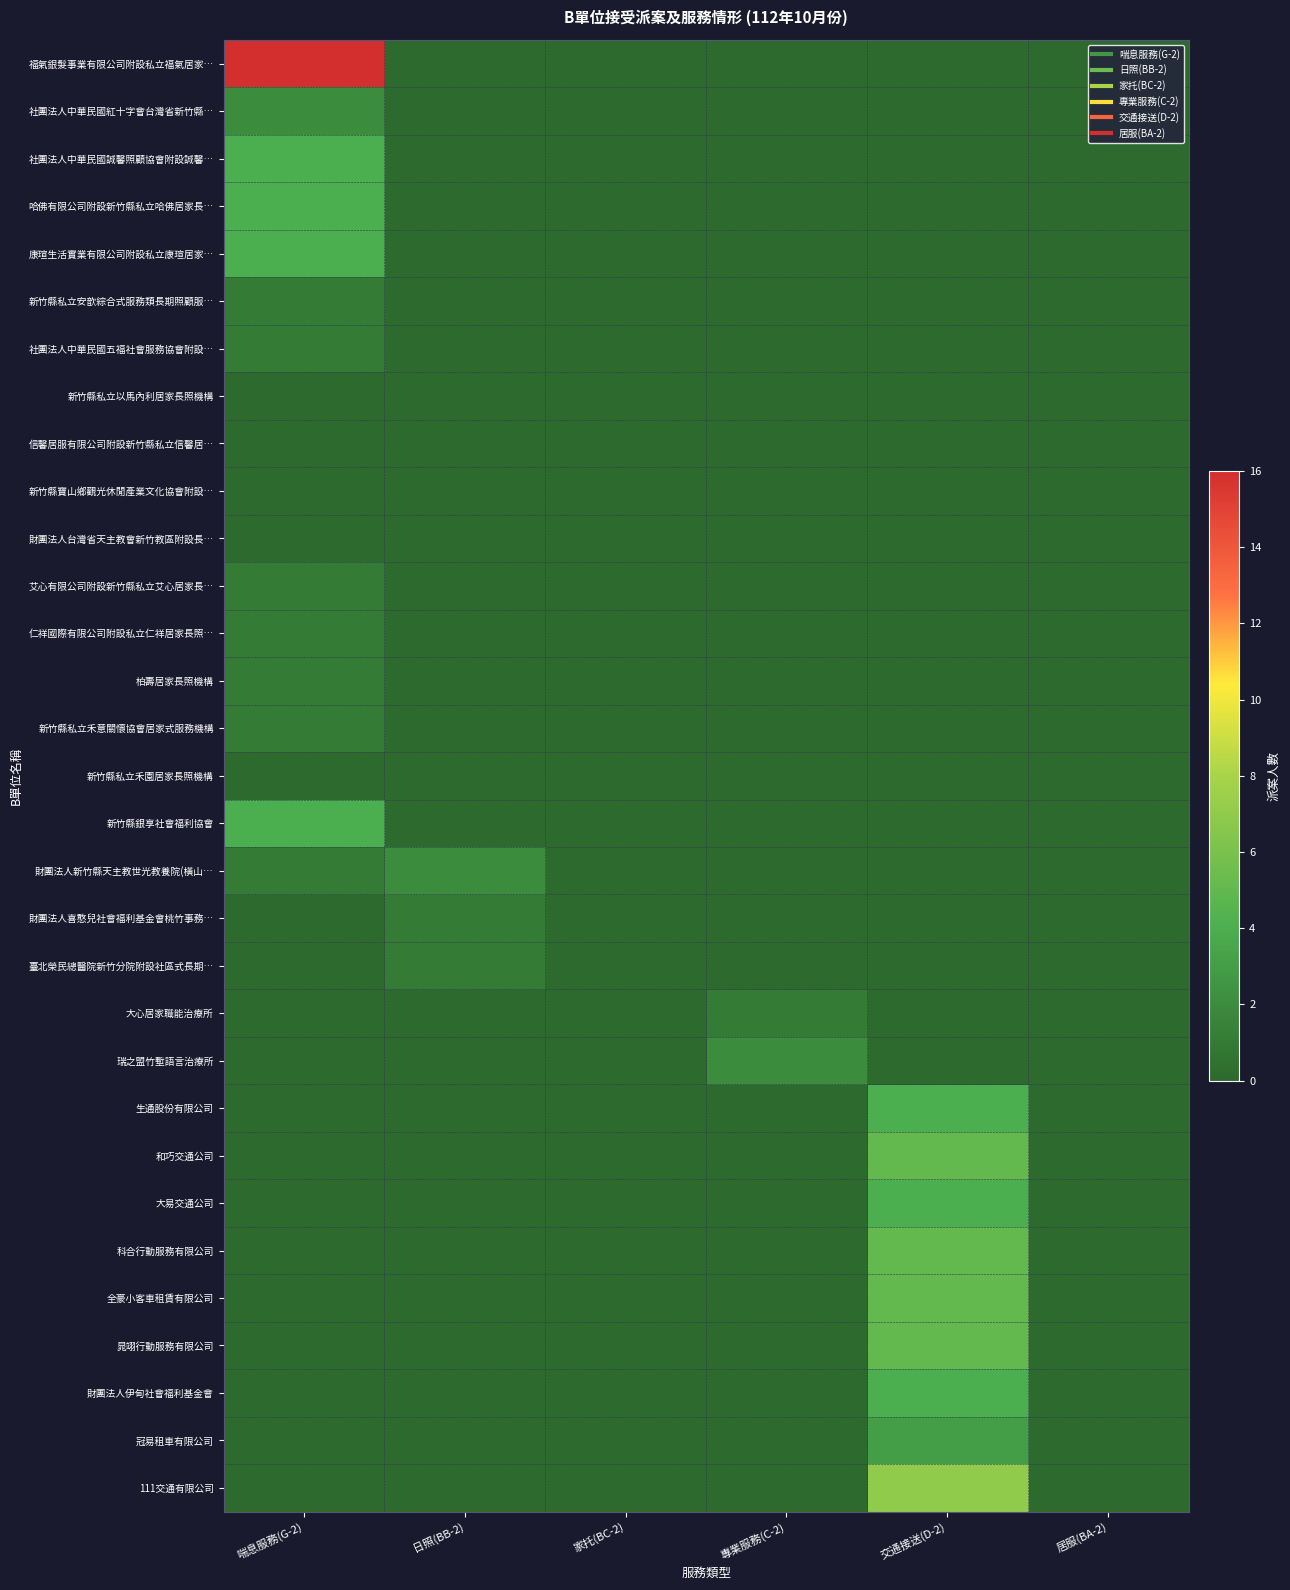

Reading left to right, what are all the values shown in this chart?

福氣銀髮事業有限公司附設私立福氣居家…: 喘息服務(G-2)=16	日照(BB-2)=0	家托(BC-2)=0	專業服務(C-2)=0	交通接送(D-2)=0	居服(BA-2)=0
社團法人中華民國紅十字會台灣省新竹縣…: 喘息服務(G-2)=2	日照(BB-2)=0	家托(BC-2)=0	專業服務(C-2)=0	交通接送(D-2)=0	居服(BA-2)=0
社團法人中華民國誠馨照顧協會附設誠馨…: 喘息服務(G-2)=4	日照(BB-2)=0	家托(BC-2)=0	專業服務(C-2)=0	交通接送(D-2)=0	居服(BA-2)=0
哈佛有限公司附設新竹縣私立哈佛居家長…: 喘息服務(G-2)=4	日照(BB-2)=0	家托(BC-2)=0	專業服務(C-2)=0	交通接送(D-2)=0	居服(BA-2)=0
康瑄生活實業有限公司附設私立康瑄居家…: 喘息服務(G-2)=4	日照(BB-2)=0	家托(BC-2)=0	專業服務(C-2)=0	交通接送(D-2)=0	居服(BA-2)=0
新竹縣私立安歆綜合式服務類長期照顧服…: 喘息服務(G-2)=1	日照(BB-2)=0	家托(BC-2)=0	專業服務(C-2)=0	交通接送(D-2)=0	居服(BA-2)=0
社團法人中華民國五福社會服務協會附設…: 喘息服務(G-2)=1	日照(BB-2)=0	家托(BC-2)=0	專業服務(C-2)=0	交通接送(D-2)=0	居服(BA-2)=0
新竹縣私立以馬內利居家長照機構: 喘息服務(G-2)=0	日照(BB-2)=0	家托(BC-2)=0	專業服務(C-2)=0	交通接送(D-2)=0	居服(BA-2)=0
信馨居服有限公司附設新竹縣私立信馨居…: 喘息服務(G-2)=0	日照(BB-2)=0	家托(BC-2)=0	專業服務(C-2)=0	交通接送(D-2)=0	居服(BA-2)=0
新竹縣寶山鄉觀光休閒產業文化協會附設…: 喘息服務(G-2)=0	日照(BB-2)=0	家托(BC-2)=0	專業服務(C-2)=0	交通接送(D-2)=0	居服(BA-2)=0
財團法人台灣省天主教會新竹教區附設長…: 喘息服務(G-2)=0	日照(BB-2)=0	家托(BC-2)=0	專業服務(C-2)=0	交通接送(D-2)=0	居服(BA-2)=0
艾心有限公司附設新竹縣私立艾心居家長…: 喘息服務(G-2)=1	日照(BB-2)=0	家托(BC-2)=0	專業服務(C-2)=0	交通接送(D-2)=0	居服(BA-2)=0
仁祥國際有限公司附設私立仁祥居家長照…: 喘息服務(G-2)=1	日照(BB-2)=0	家托(BC-2)=0	專業服務(C-2)=0	交通接送(D-2)=0	居服(BA-2)=0
柏壽居家長照機構: 喘息服務(G-2)=1	日照(BB-2)=0	家托(BC-2)=0	專業服務(C-2)=0	交通接送(D-2)=0	居服(BA-2)=0
新竹縣私立禾意關懷協會居家式服務機構: 喘息服務(G-2)=1	日照(BB-2)=0	家托(BC-2)=0	專業服務(C-2)=0	交通接送(D-2)=0	居服(BA-2)=0
新竹縣私立禾園居家長照機構: 喘息服務(G-2)=0	日照(BB-2)=0	家托(BC-2)=0	專業服務(C-2)=0	交通接送(D-2)=0	居服(BA-2)=0
新竹縣銀享社會福利協會: 喘息服務(G-2)=4	日照(BB-2)=0	家托(BC-2)=0	專業服務(C-2)=0	交通接送(D-2)=0	居服(BA-2)=0
財團法人新竹縣天主教世光教養院(橫山…: 喘息服務(G-2)=1	日照(BB-2)=2	家托(BC-2)=0	專業服務(C-2)=0	交通接送(D-2)=0	居服(BA-2)=0
財團法人喜憨兒社會福利基金會桃竹事務…: 喘息服務(G-2)=0	日照(BB-2)=1	家托(BC-2)=0	專業服務(C-2)=0	交通接送(D-2)=0	居服(BA-2)=0
臺北榮民總醫院新竹分院附設社區式長期…: 喘息服務(G-2)=0	日照(BB-2)=1	家托(BC-2)=0	專業服務(C-2)=0	交通接送(D-2)=0	居服(BA-2)=0
大心居家職能治療所: 喘息服務(G-2)=0	日照(BB-2)=0	家托(BC-2)=0	專業服務(C-2)=1	交通接送(D-2)=0	居服(BA-2)=0
瑞之盟竹塹語言治療所: 喘息服務(G-2)=0	日照(BB-2)=0	家托(BC-2)=0	專業服務(C-2)=2	交通接送(D-2)=0	居服(BA-2)=0
生通股份有限公司: 喘息服務(G-2)=0	日照(BB-2)=0	家托(BC-2)=0	專業服務(C-2)=0	交通接送(D-2)=4	居服(BA-2)=0
和巧交通公司: 喘息服務(G-2)=0	日照(BB-2)=0	家托(BC-2)=0	專業服務(C-2)=0	交通接送(D-2)=5	居服(BA-2)=0
大易交通公司: 喘息服務(G-2)=0	日照(BB-2)=0	家托(BC-2)=0	專業服務(C-2)=0	交通接送(D-2)=4	居服(BA-2)=0
科合行動服務有限公司: 喘息服務(G-2)=0	日照(BB-2)=0	家托(BC-2)=0	專業服務(C-2)=0	交通接送(D-2)=5	居服(BA-2)=0
全豪小客車租賃有限公司: 喘息服務(G-2)=0	日照(BB-2)=0	家托(BC-2)=0	專業服務(C-2)=0	交通接送(D-2)=5	居服(BA-2)=0
晁翊行動服務有限公司: 喘息服務(G-2)=0	日照(BB-2)=0	家托(BC-2)=0	專業服務(C-2)=0	交通接送(D-2)=5	居服(BA-2)=0
財團法人伊甸社會福利基金會: 喘息服務(G-2)=0	日照(BB-2)=0	家托(BC-2)=0	專業服務(C-2)=0	交通接送(D-2)=4	居服(BA-2)=0
冠易租車有限公司: 喘息服務(G-2)=0	日照(BB-2)=0	家托(BC-2)=0	專業服務(C-2)=0	交通接送(D-2)=3	居服(BA-2)=0
111交通有限公司: 喘息服務(G-2)=0	日照(BB-2)=0	家托(BC-2)=0	專業服務(C-2)=0	交通接送(D-2)=7	居服(BA-2)=0